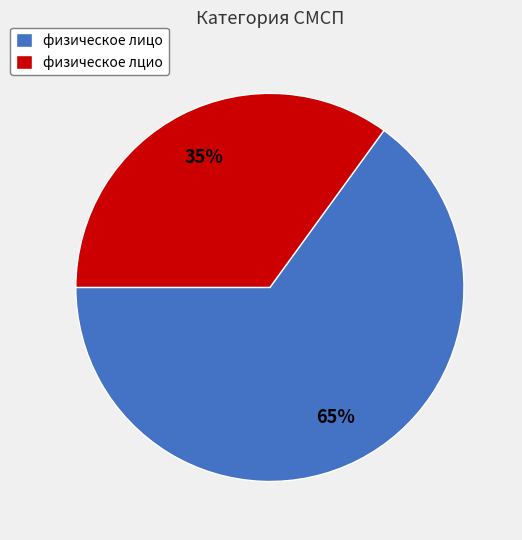

Rank the categories by value from lowest to highest.

физическое лцио, физическое лицо